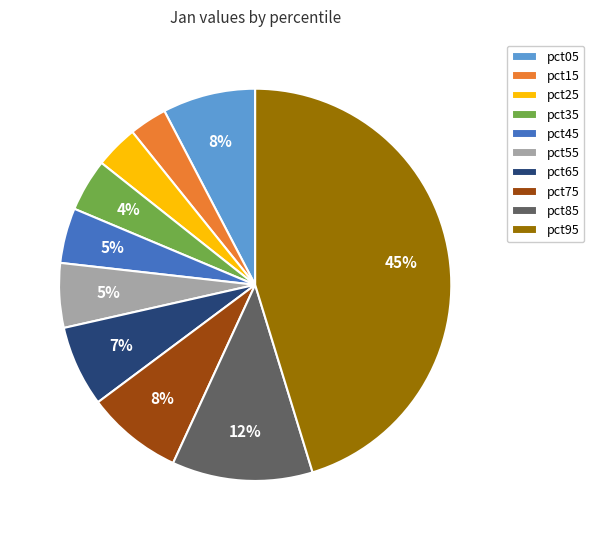

How many slices are in this pie chart?

10